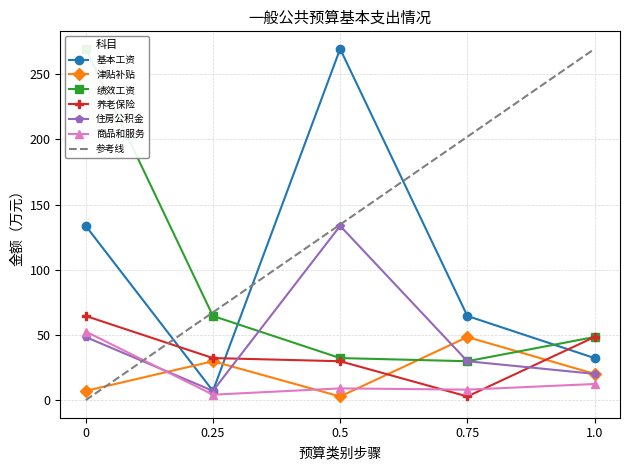

Reading left to right, what are all the values shown in this chart?

基本工资: 0=133.7	0.25=7.1	0.5=269.5	0.75=64.6	1.0=32.3
津贴补贴: 0=7.1	0.25=29.9	0.5=2.8	0.75=48.4	1.0=20.2
绩效工资: 0=269.5	0.25=64.6	0.5=32.3	0.75=29.9	1.0=48.4
养老保险: 0=64.6	0.25=32.3	0.5=29.9	0.75=2.8	1.0=48.4
住房公积金: 0=48.4	0.25=7.1	0.5=133.7	0.75=29.9	1.0=20.2
商品和服务: 0=52.7	0.25=4.2	0.5=9.0	0.75=8.1	1.0=12.4